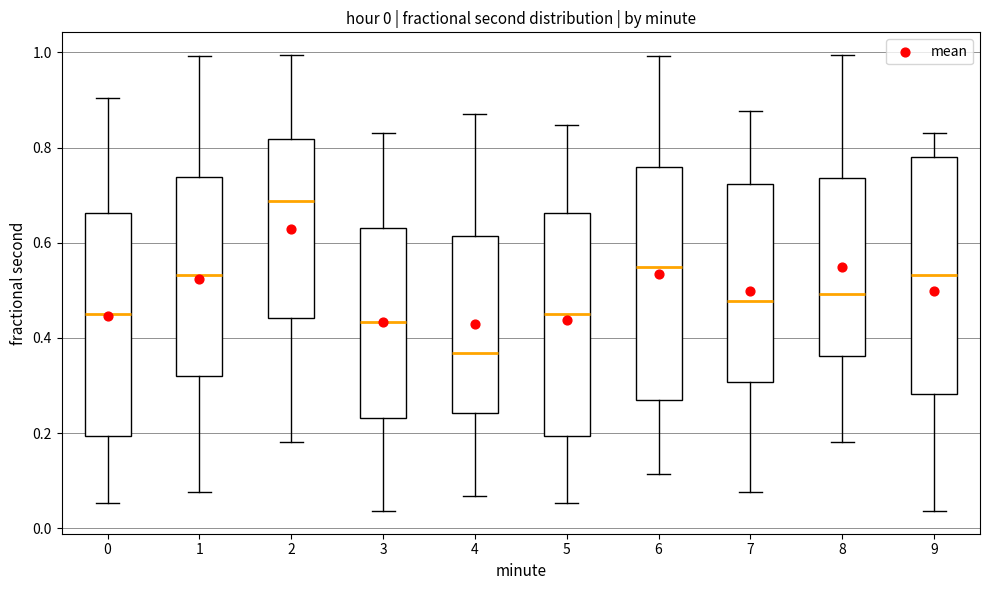

Which box has the lowest median line?

4